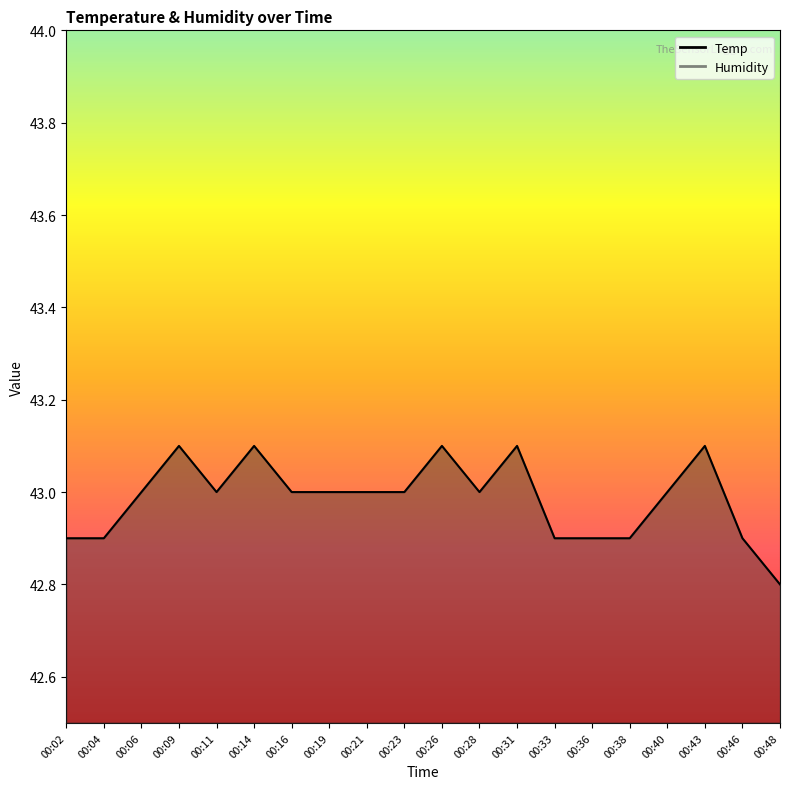

The chart shows a value of 62.6 at 00:14. True or false?

False